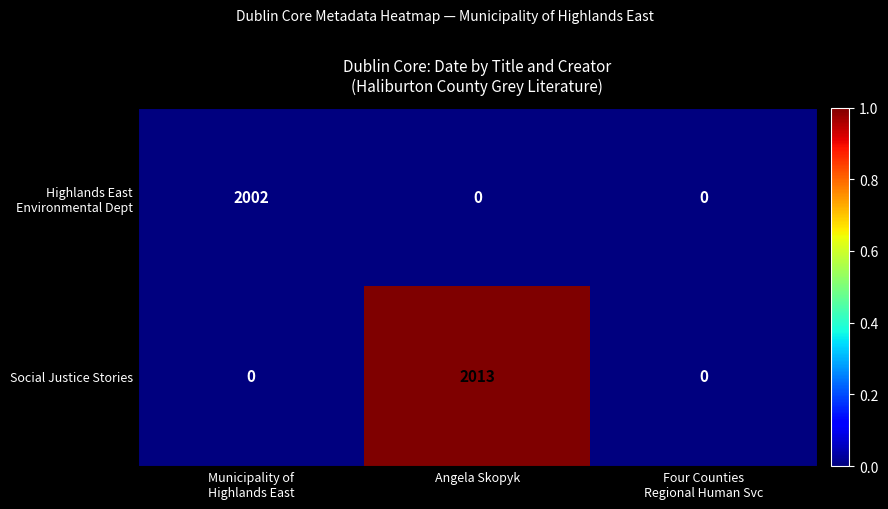

What is the difference between the maximum and second lowest values in the Social Justice Stories series?

2013